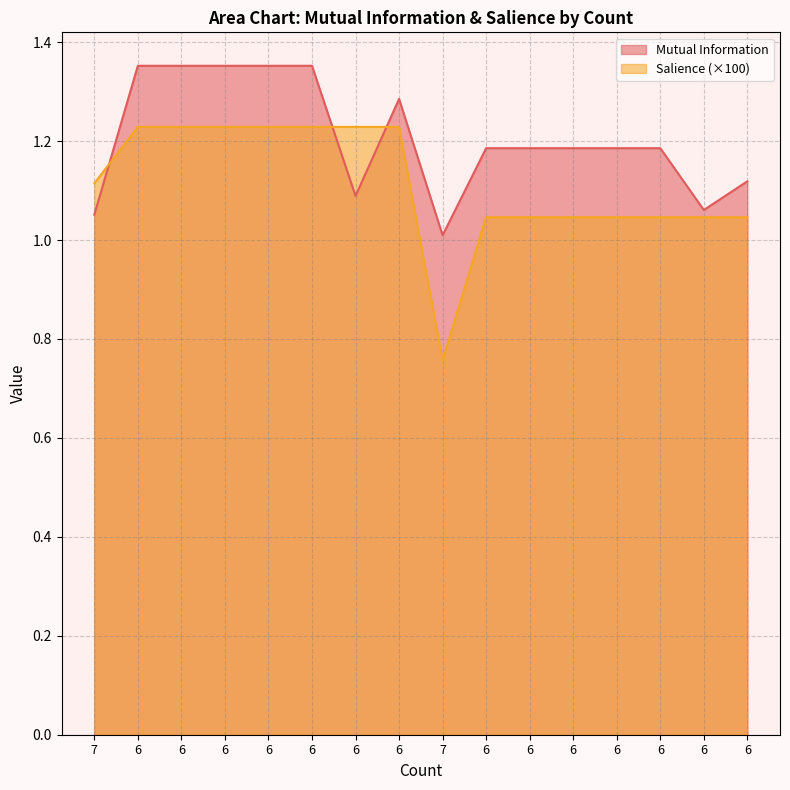

Between 6 and 6, which is larger?

6